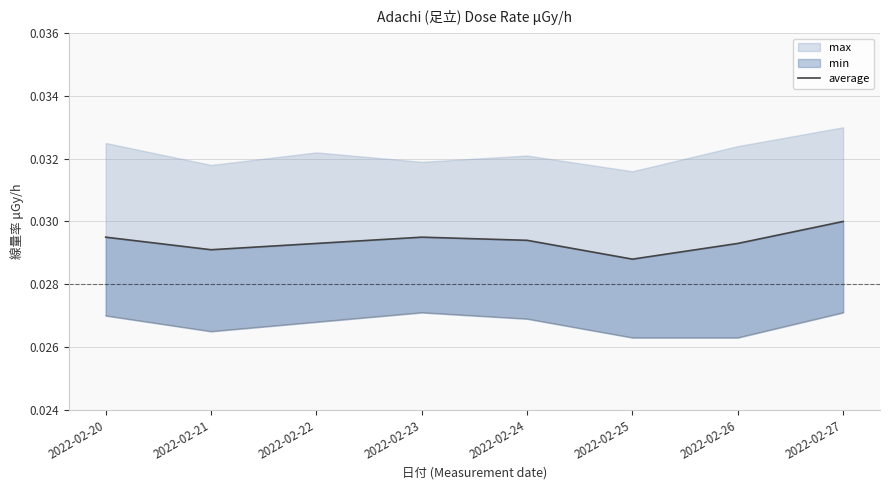

How many interior local valleys (lower than both neighbors) does the data have?

2